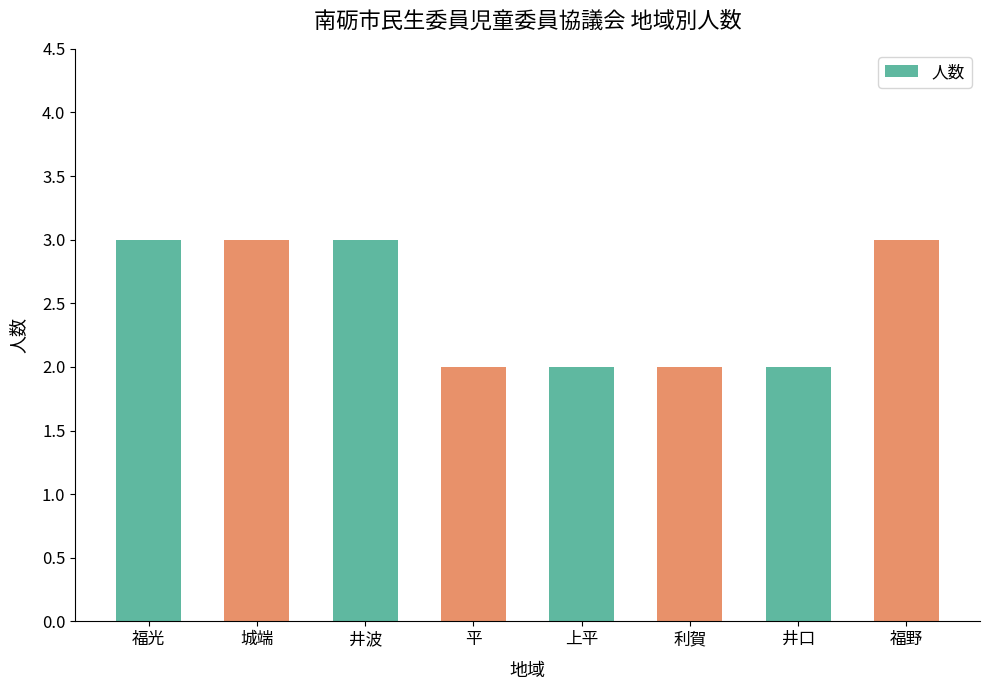

Approximately how many times larger is the value at 上平 compared to 福野?

0.7